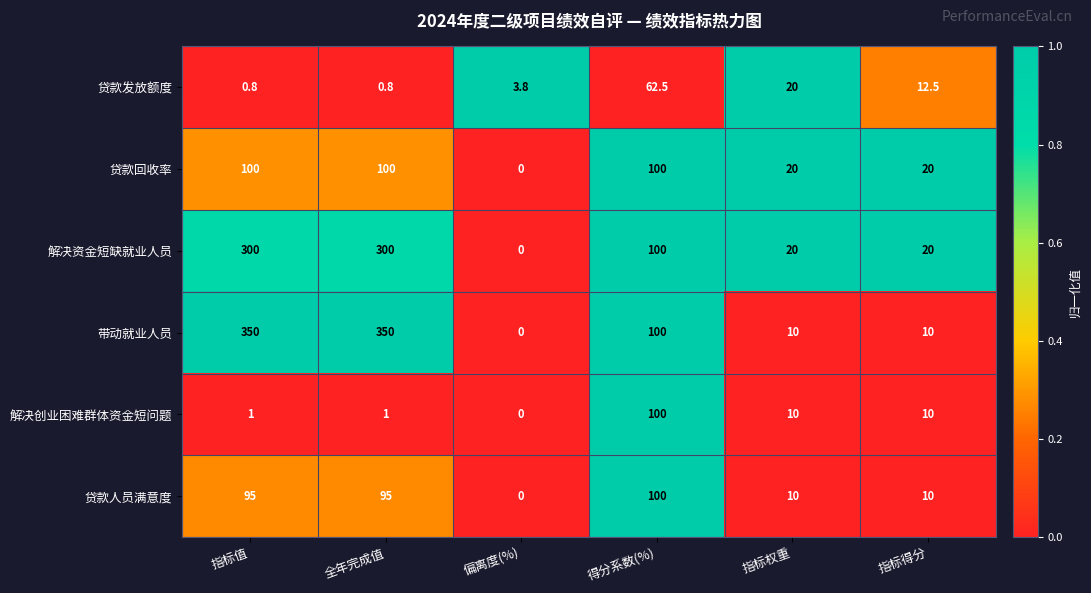

What is the difference between the highest and lowest values at 偏离度(%)?

3.8